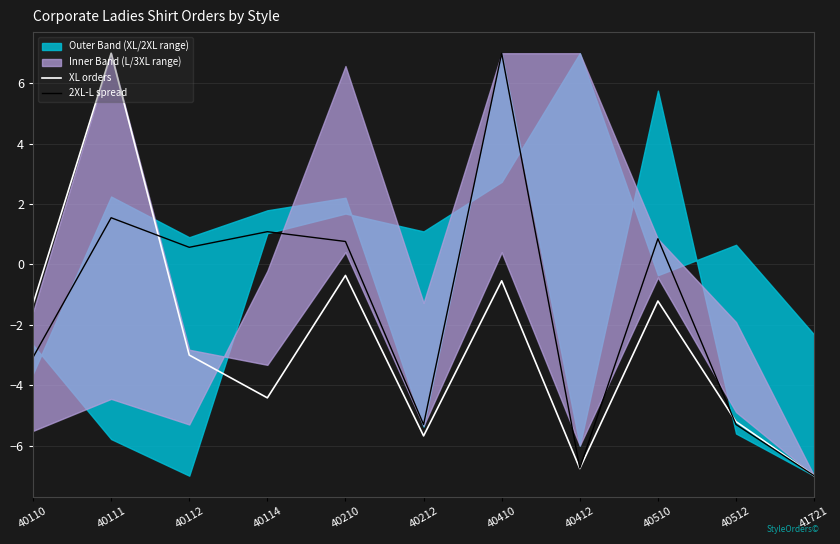

True or false: XL orders has a value of -10.6 at 41721.

False